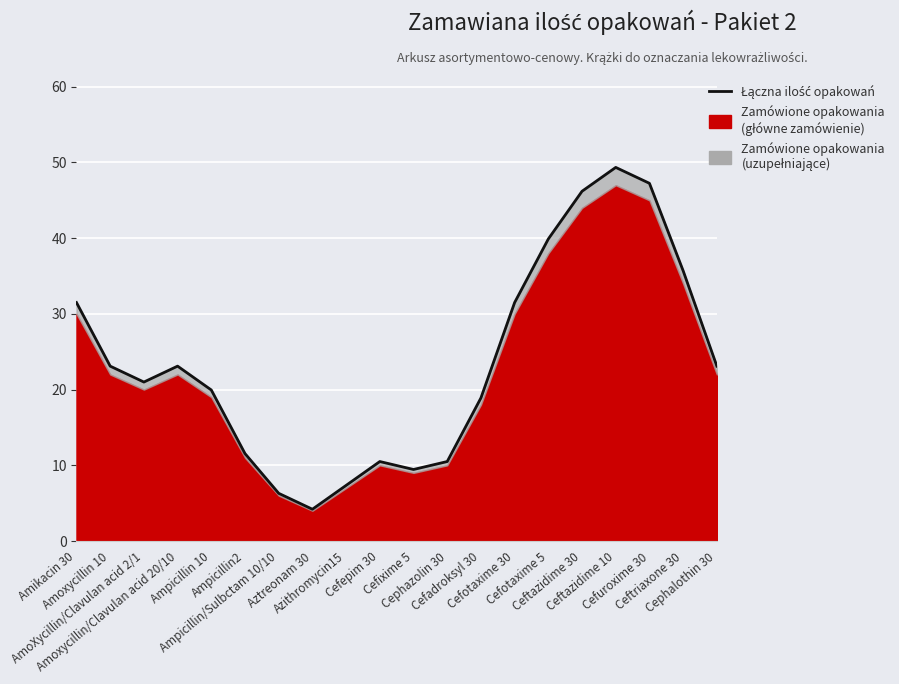

List the labels in order of value, smallest first.

Aztreonam 30, Ampicillin/Sulbctam 10/10, Azithromycin15, Cefixime 5, Cefepim 30, Cephazolin 30, Ampicillin2, Cefadroksyl 30, Ampicillin 10, AmoXycillin/Clavulan acid 2/1, Amoxycillin 10, Amoxycillin/Clavulan acid 20/10, Cephalothin 30, Amikacin 30, Cefotaxime 30, Ceftriaxone 30, Cefotaxime 5, Ceftazidime 30, Cefuroxime 30, Ceftazidime 10